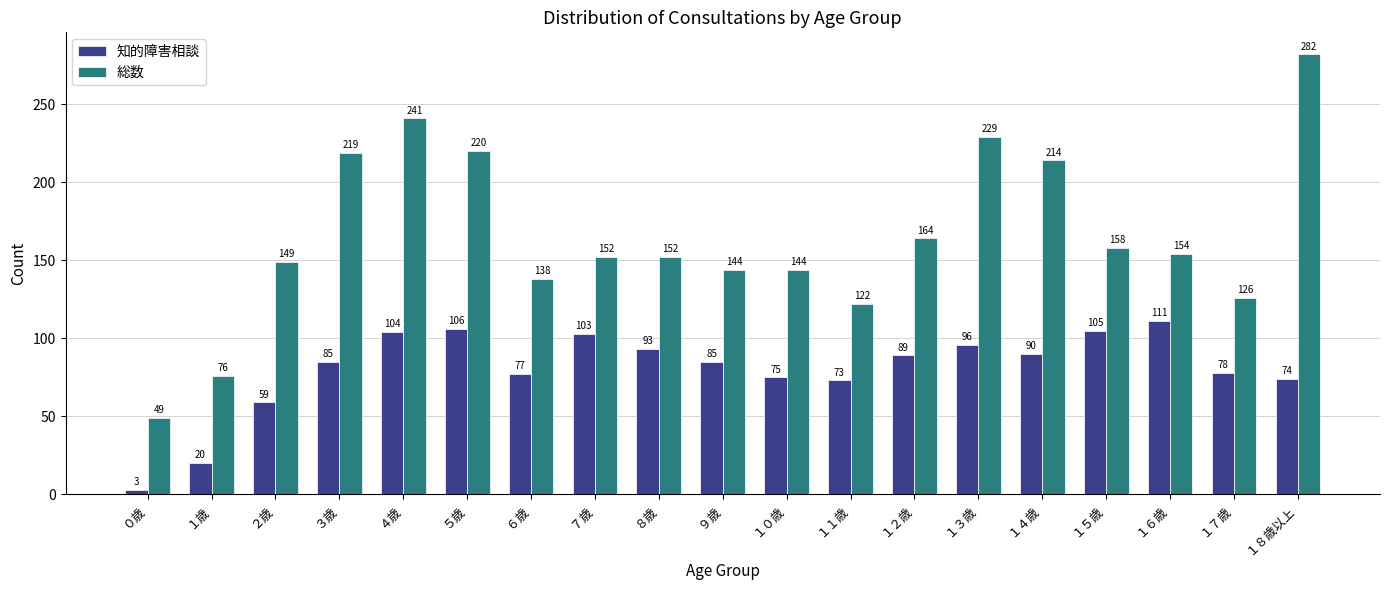

Reading left to right, extract all data points from this chart.

知的障害相談: ０歳=3	１歳=20	２歳=59	３歳=85	４歳=104	５歳=106	６歳=77	７歳=103	８歳=93	９歳=85	１０歳=75	１１歳=73	１２歳=89	１３歳=96	１４歳=90	１５歳=105	１６歳=111	１７歳=78	１８歳以上=74
総数: ０歳=49	１歳=76	２歳=149	３歳=219	４歳=241	５歳=220	６歳=138	７歳=152	８歳=152	９歳=144	１０歳=144	１１歳=122	１２歳=164	１３歳=229	１４歳=214	１５歳=158	１６歳=154	１７歳=126	１８歳以上=282